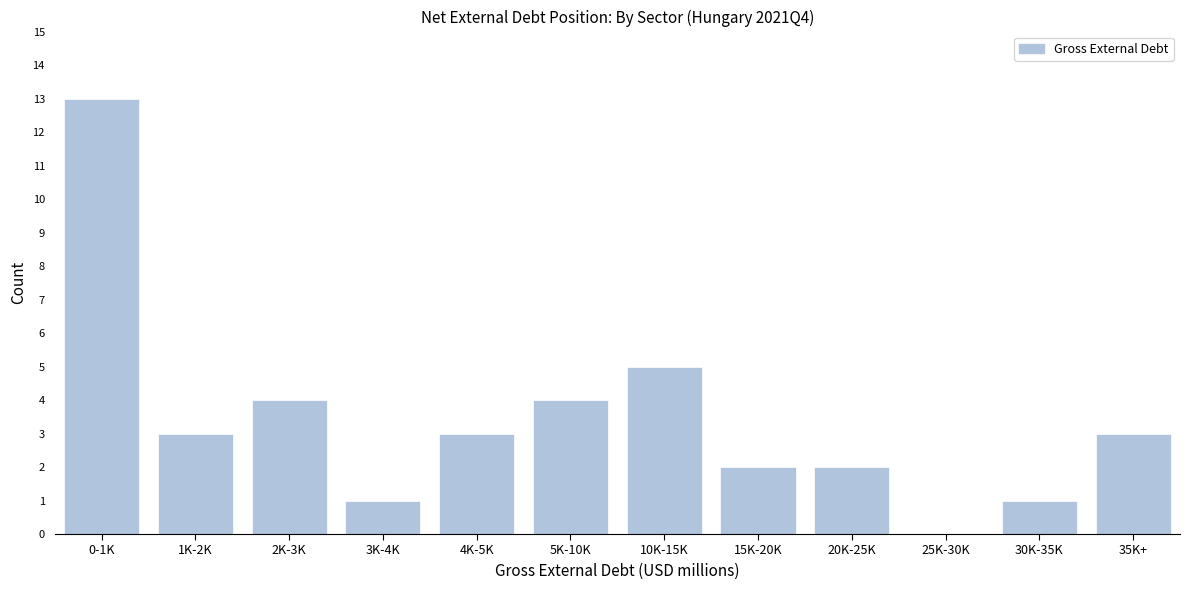

Reading right to left, extract all data points from this chart.

35K+=3	30K-35K=1	25K-30K=0	20K-25K=2	15K-20K=2	10K-15K=5	5K-10K=4	4K-5K=3	3K-4K=1	2K-3K=4	1K-2K=3	0-1K=13